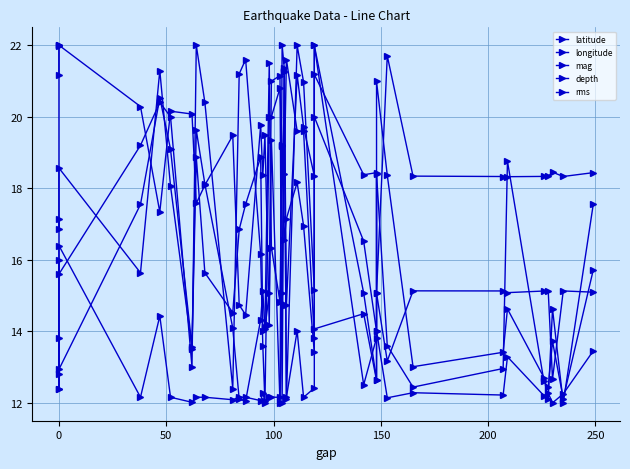

How many intersections are there between longitude and latitude?

13